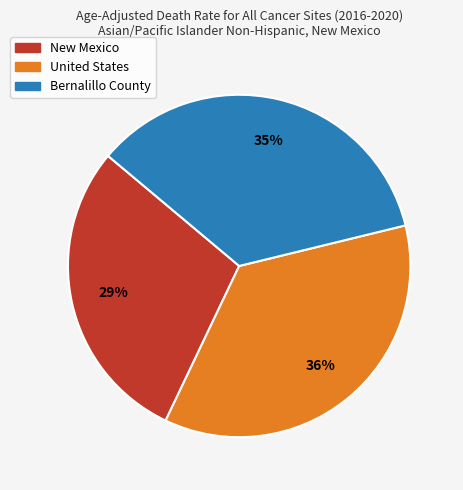

Do United States and Bernalillo County together represent more than half of the pie?

Yes